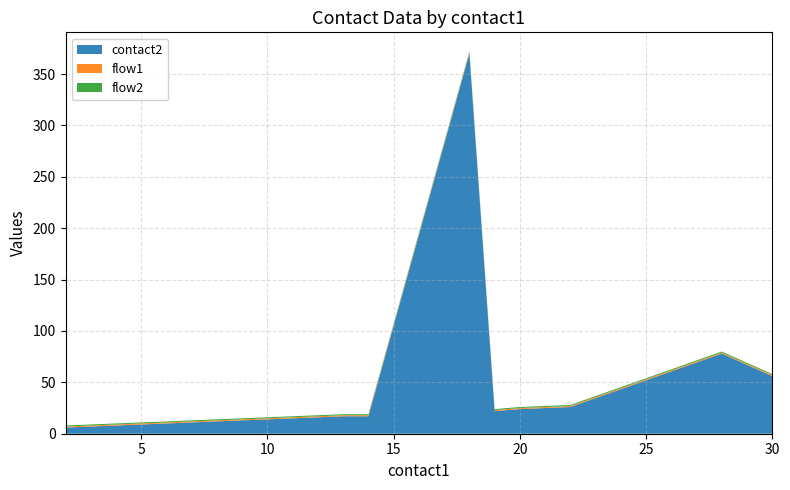

Reading left to right, transcribe all the data shown in this chart.

contact2: 6	7	8	9	10	11	12	13	14	15	16	17	17	370	22	24	25	26	78	56
flow1: 1	1	1	1	1	1	1	1	1	1	1	1	1	1	1	1	1	1	1	1
flow2: 1	1	1	1	1	1	1	1	1	1	1	1	1	1	1	1	1	1	1	1